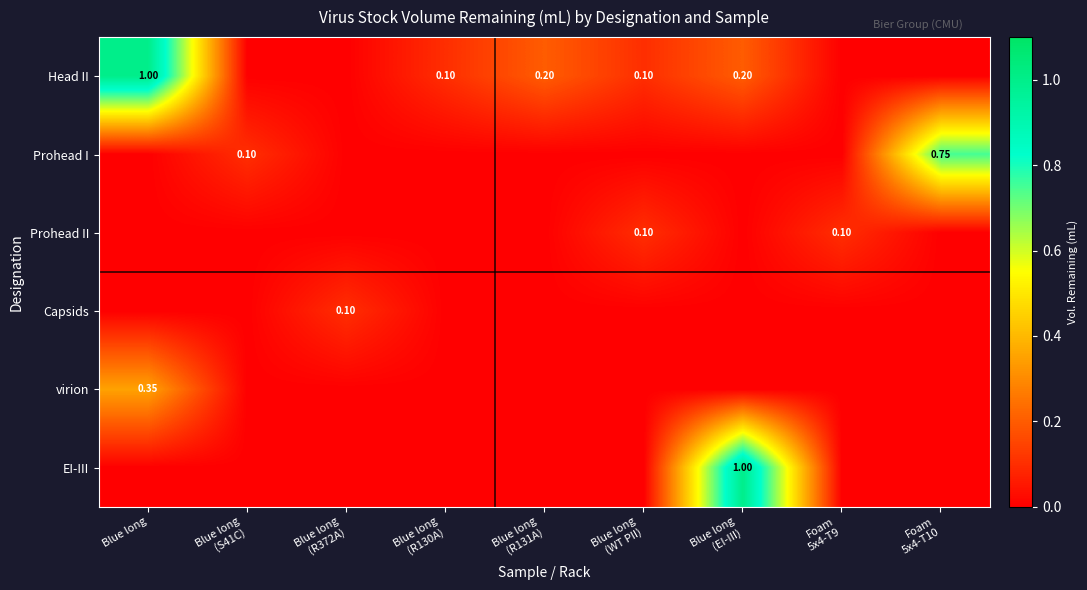

What is the total value across all series at Blue long
(R130A)?

0.1